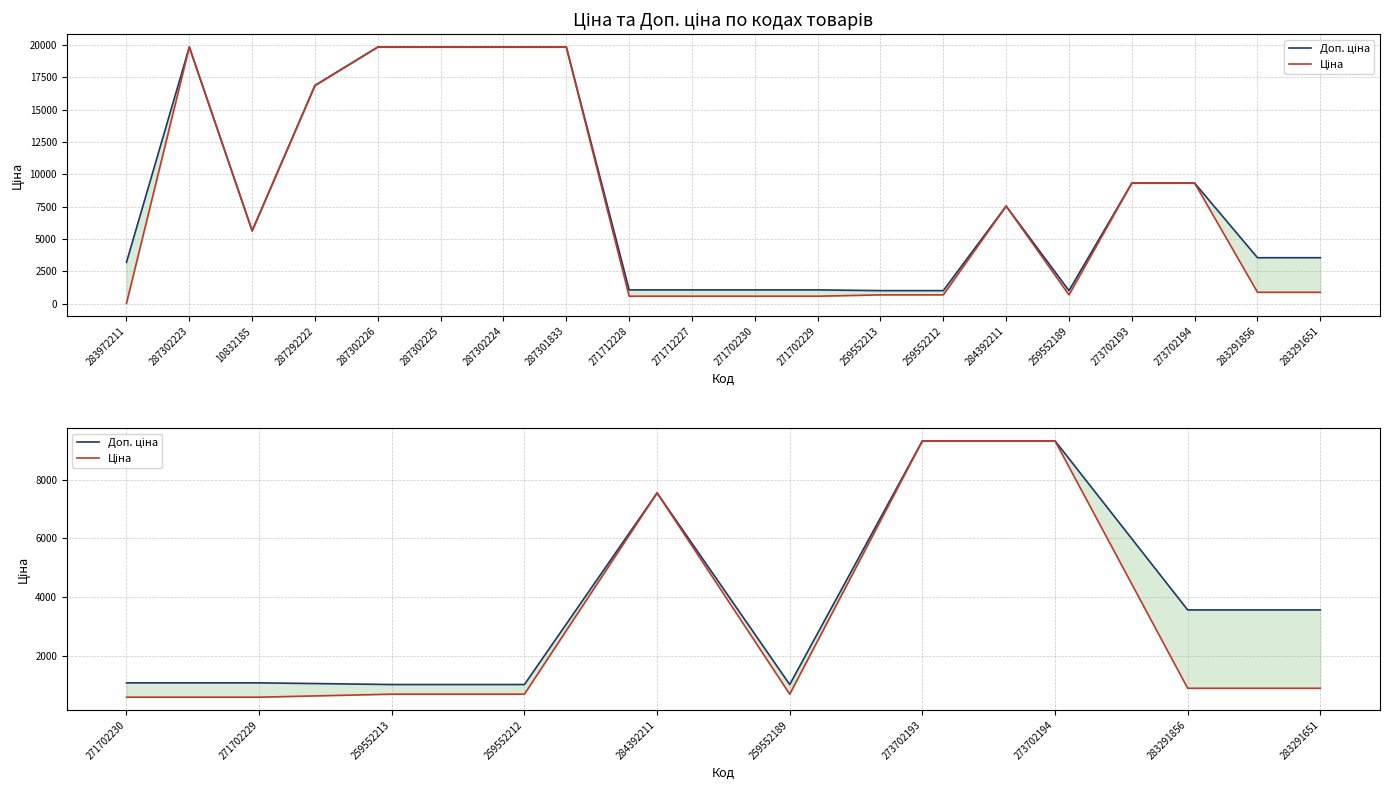

What is the difference between the second highest and second lowest values in the Ціна series?

8735.4